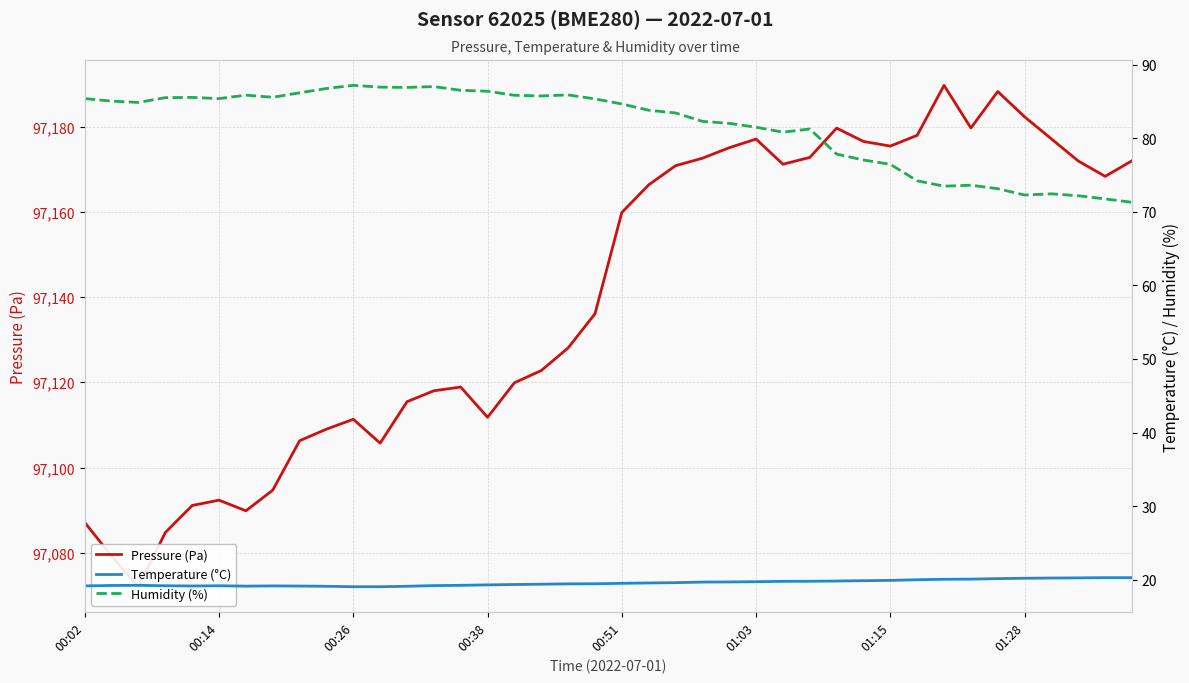

What is the difference between the maximum and minimum values in the Pressure (Pa) series?

117.6